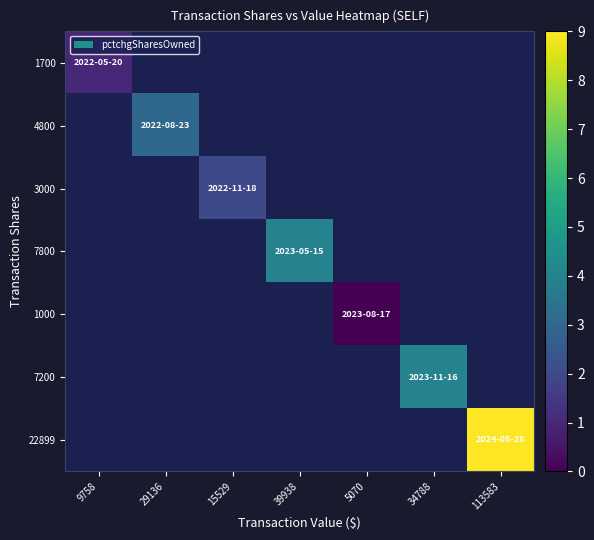

At which label does 1700 reach its peak?

9758